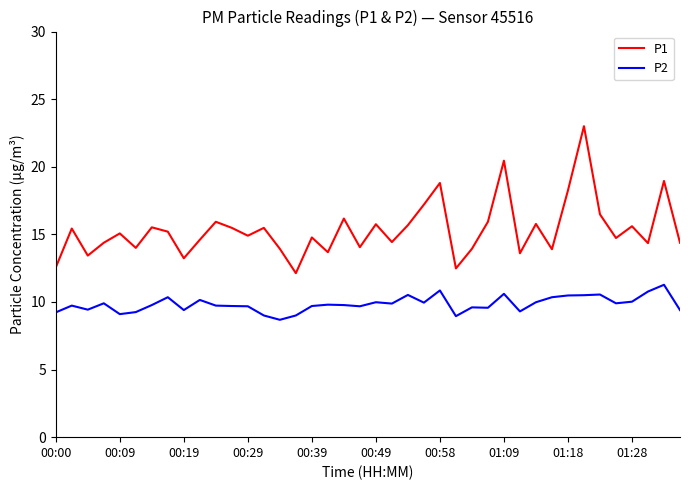

Rank the series by their maximum value, from highest to lowest.

P1, P2